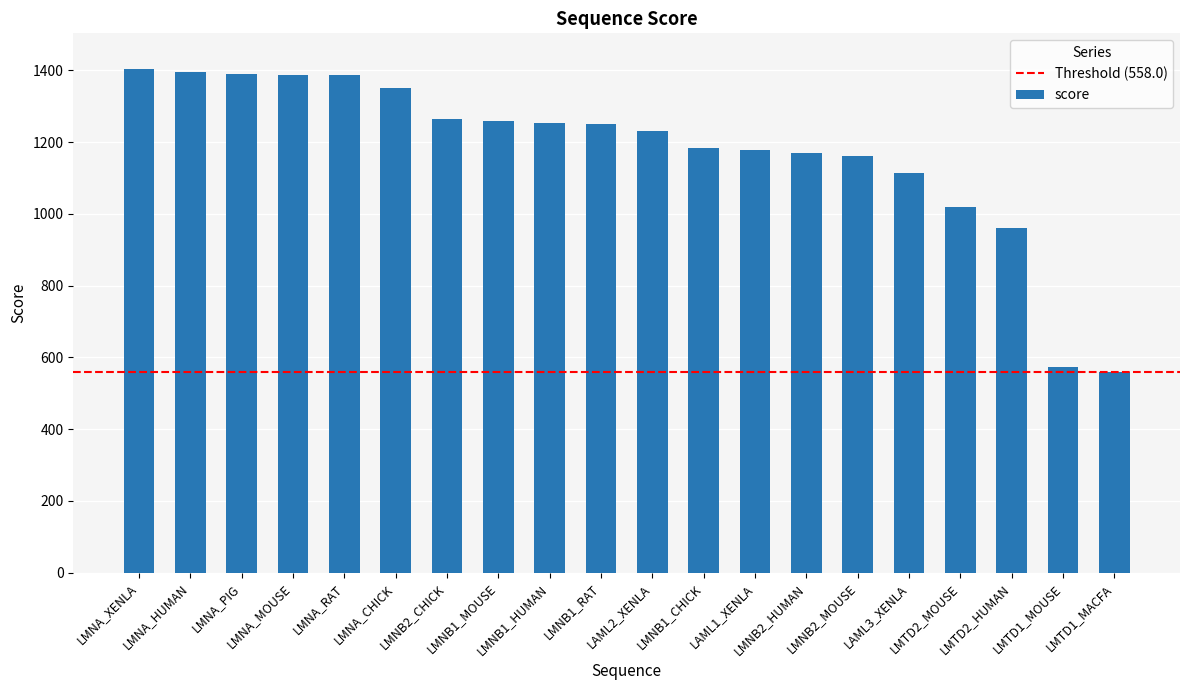

What is the value of the 9th bar from the left?

1253.8